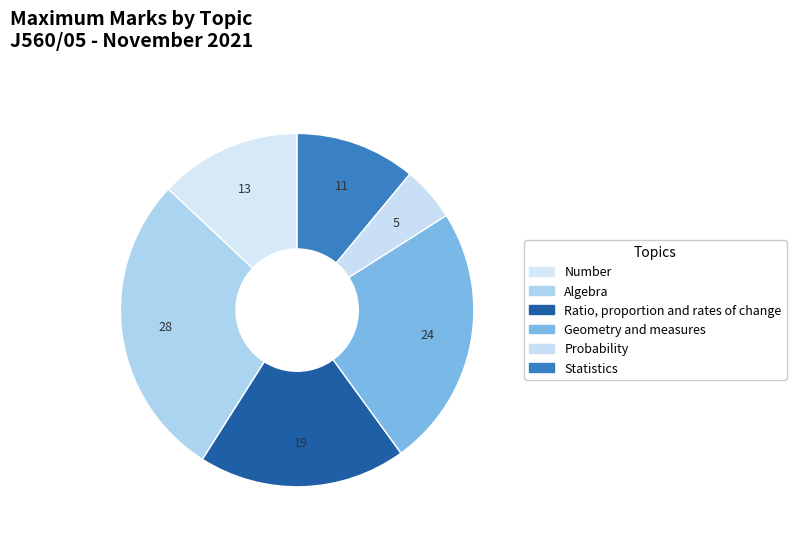

Approximately how many times larger is the value at Geometry and measures compared to Ratio, proportion and rates of change?

1.3